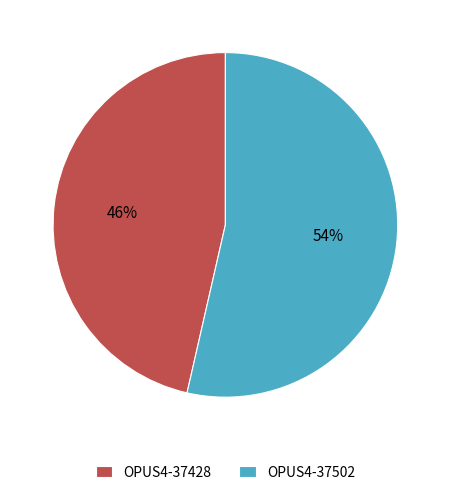

Does any single category account for the majority?

Yes